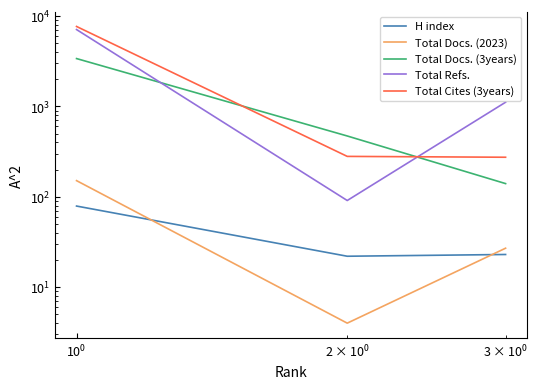

What is the difference between the maximum and minimum values in the Total Refs. series?

6998